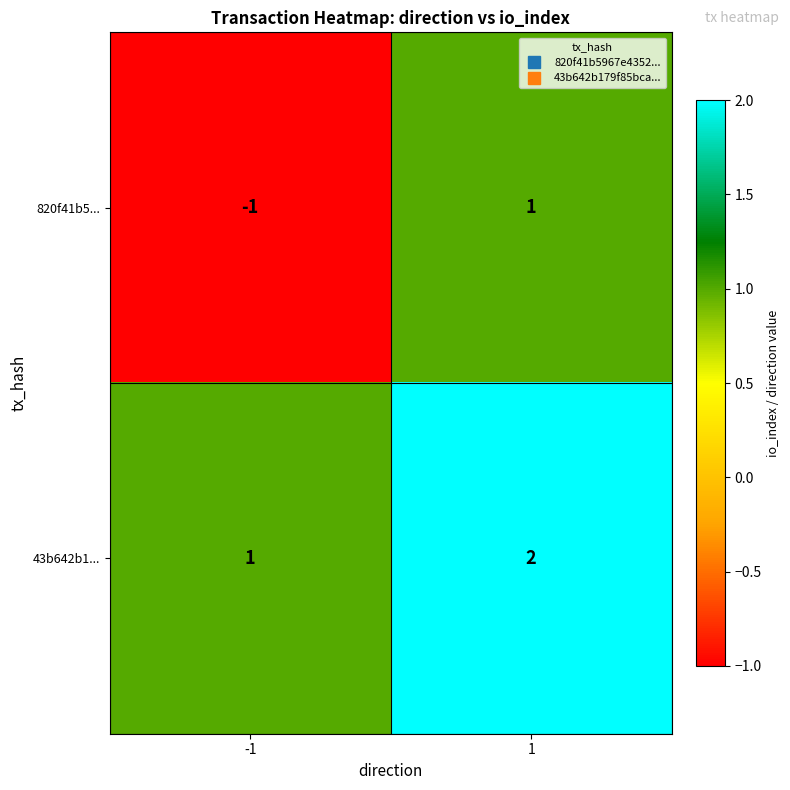

What is the sum of the 43b642b1... values at -1 and 1?

3